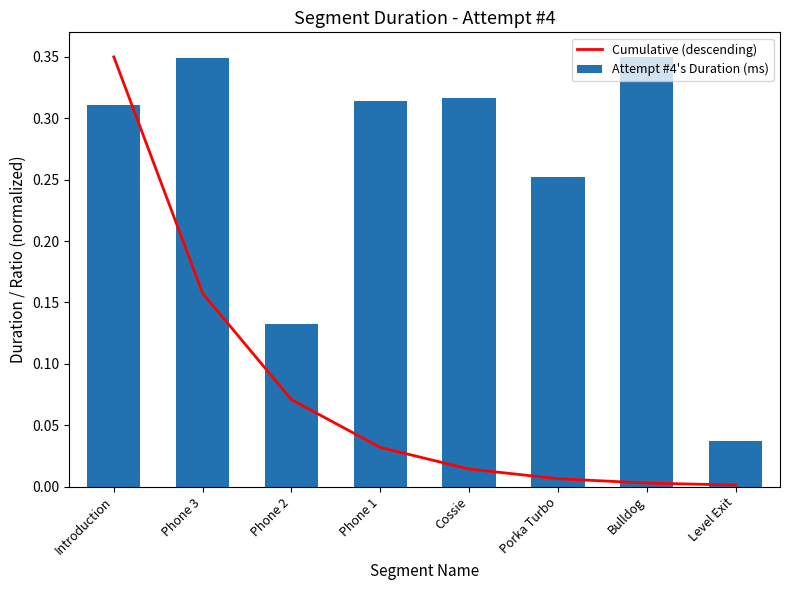

List the series in order of their overall mean, lowest first.

Cumulative (descending), Attempt #4's Duration (ms)